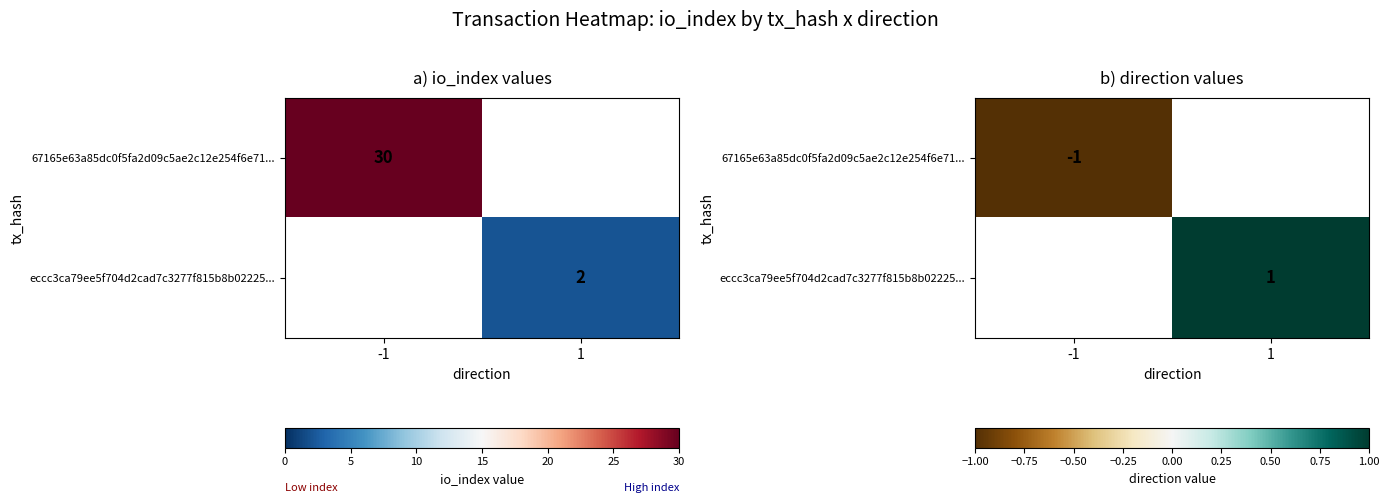

What value does the eccc3ca79ee5f704d2cad7c3277f815b8b02225... series have at 1?

1.0